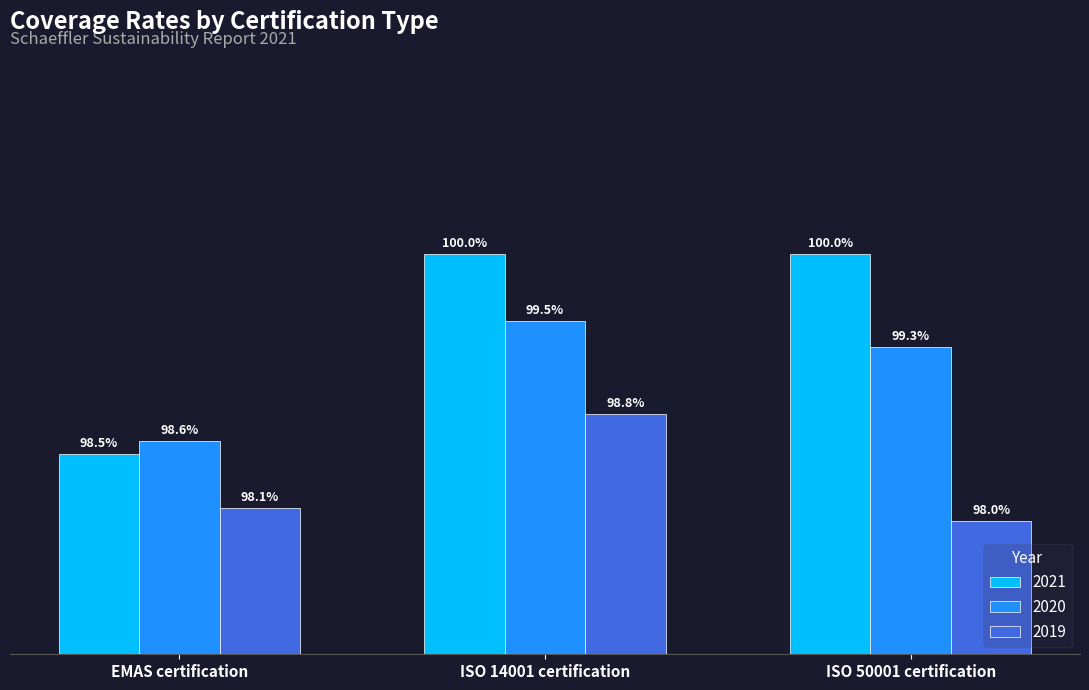

Are the bars horizontal?

No